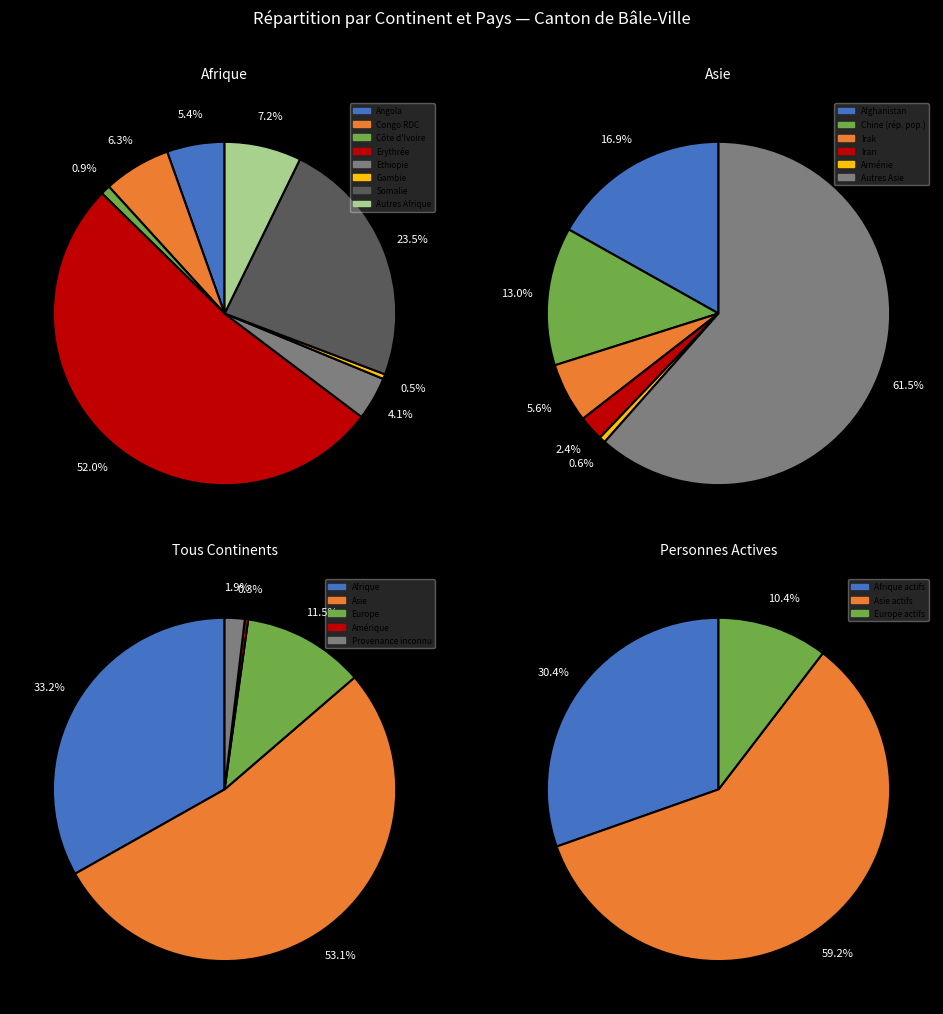

What is the total percentage of Provenance inconnu and Afrique?

35.1%